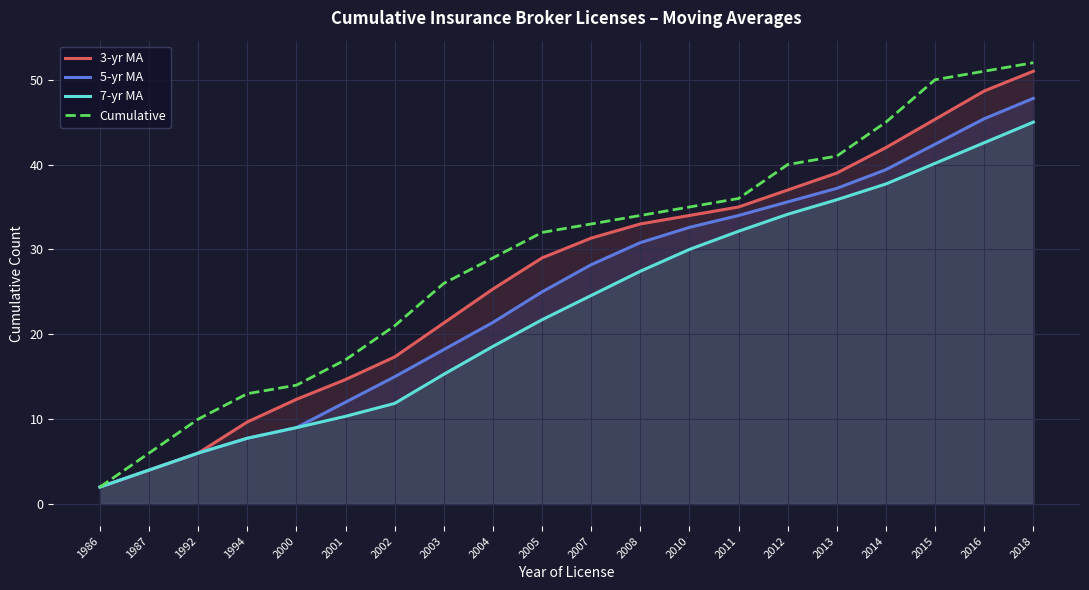

True or false: 5-yr MA has more than 2 interior local peaks.

False